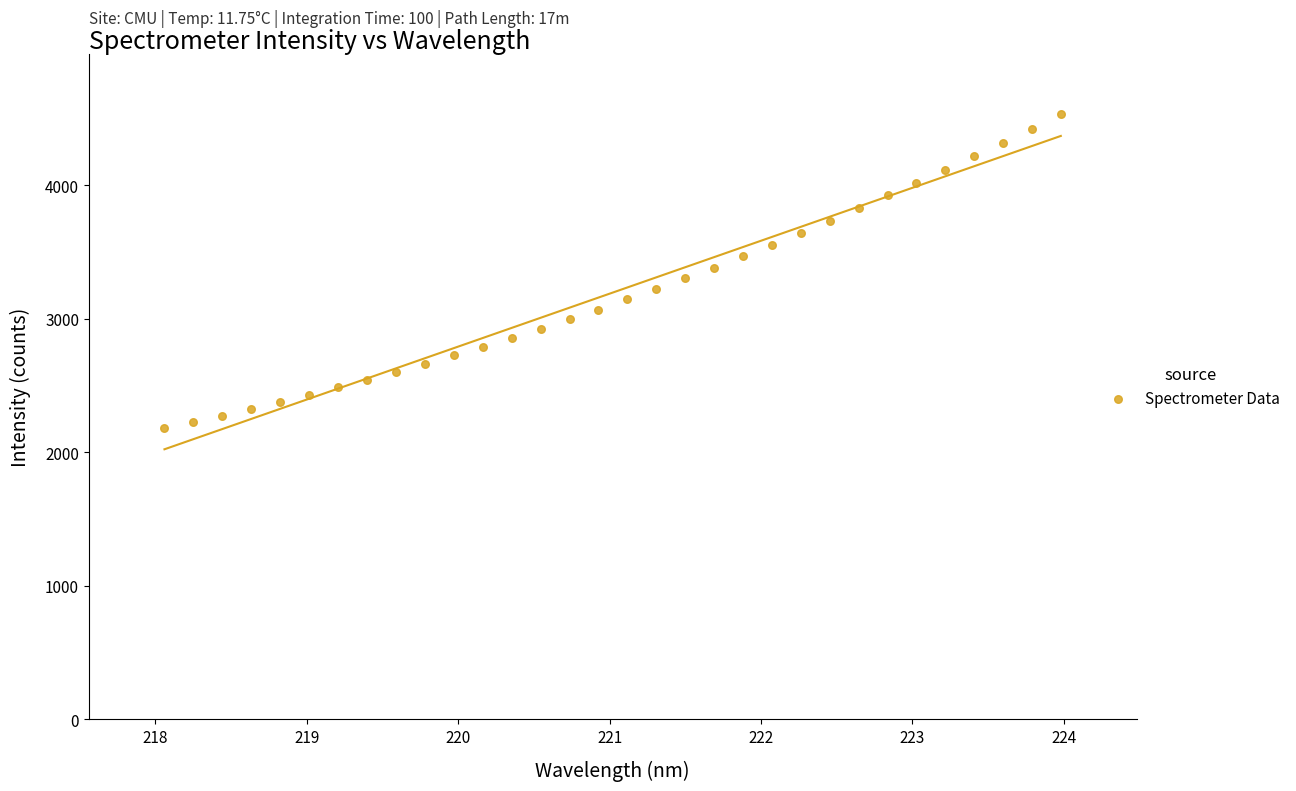

What is the range of X values (max minus min)?

5.9